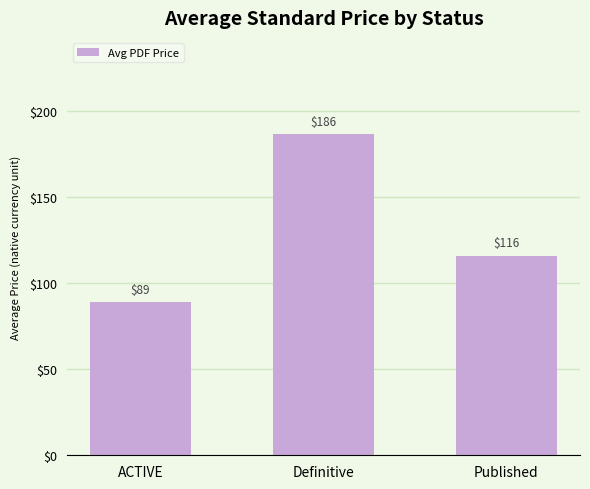

Which category has the lowest value across all series?

ACTIVE